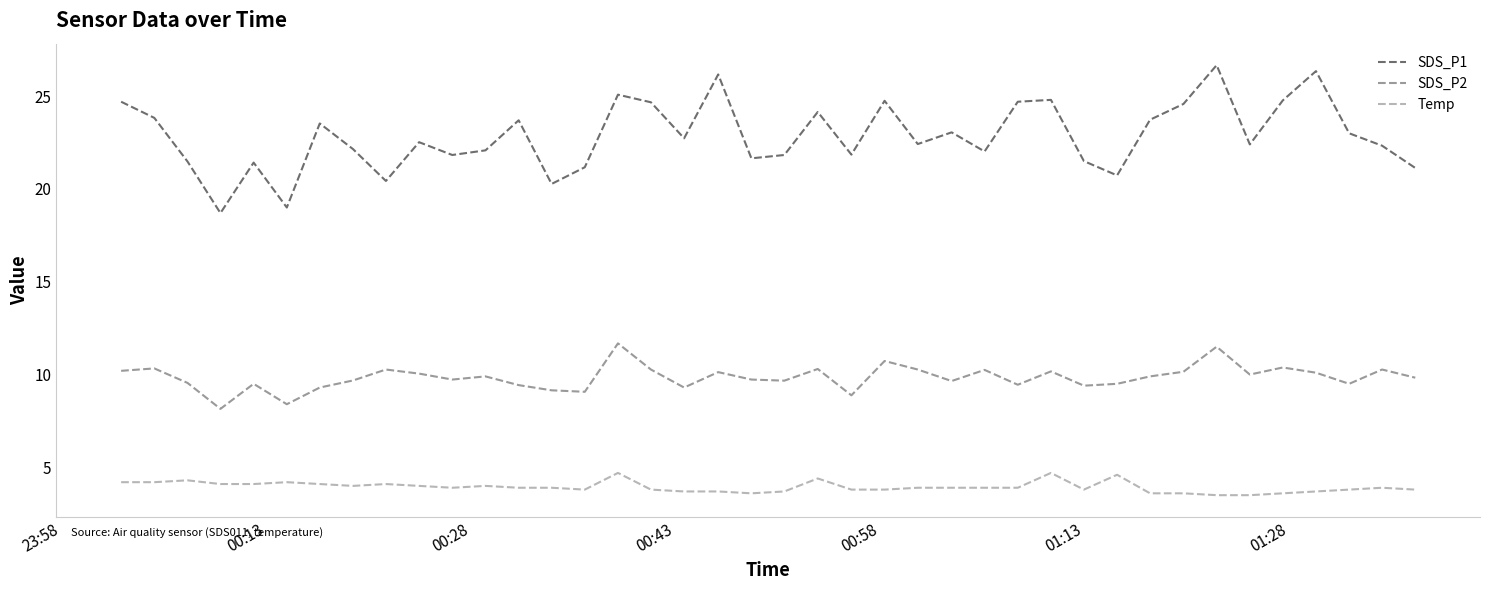

Does the chart have visible grid lines?

No